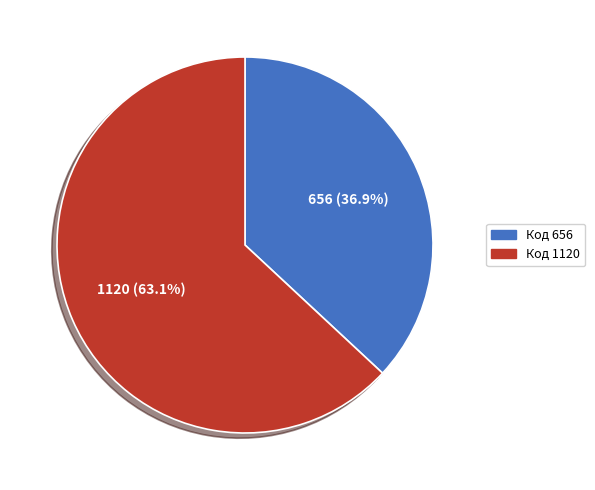

Is there any slice that represents more than half of the pie?

Yes